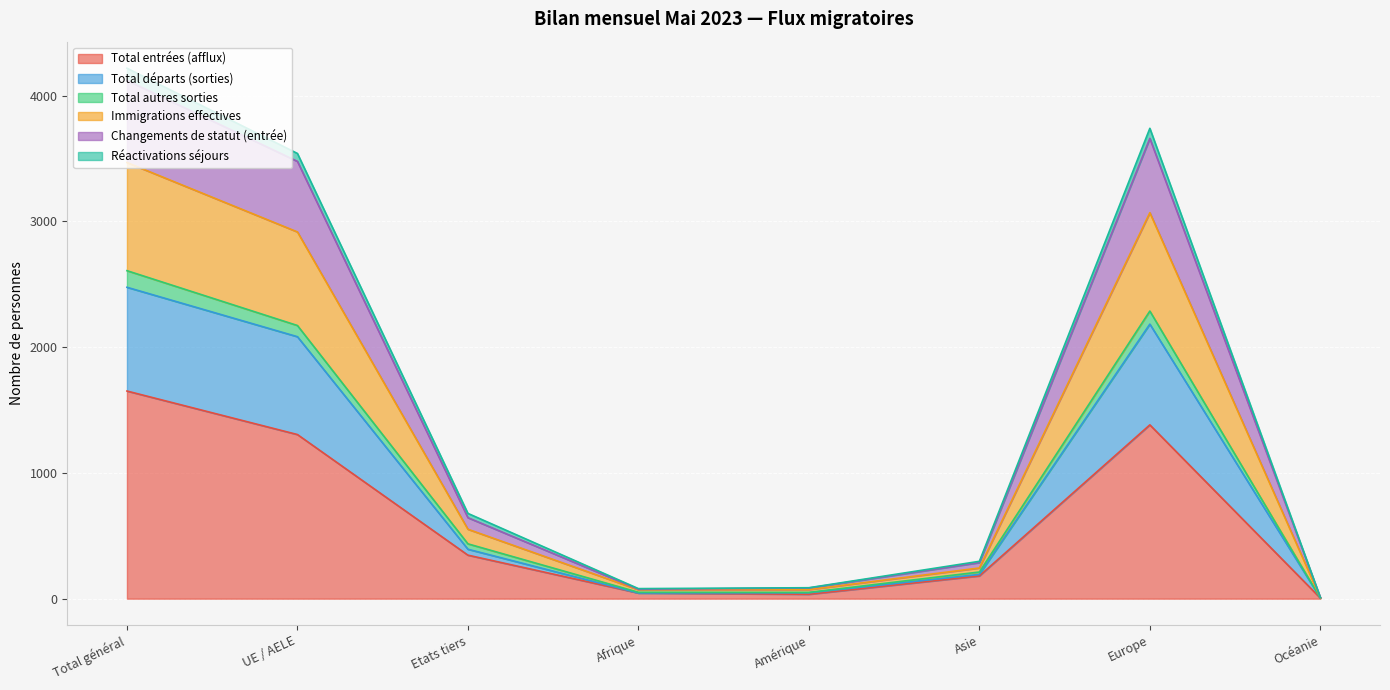

Which category has the highest value in the Total entrées (afflux) series?

Total général